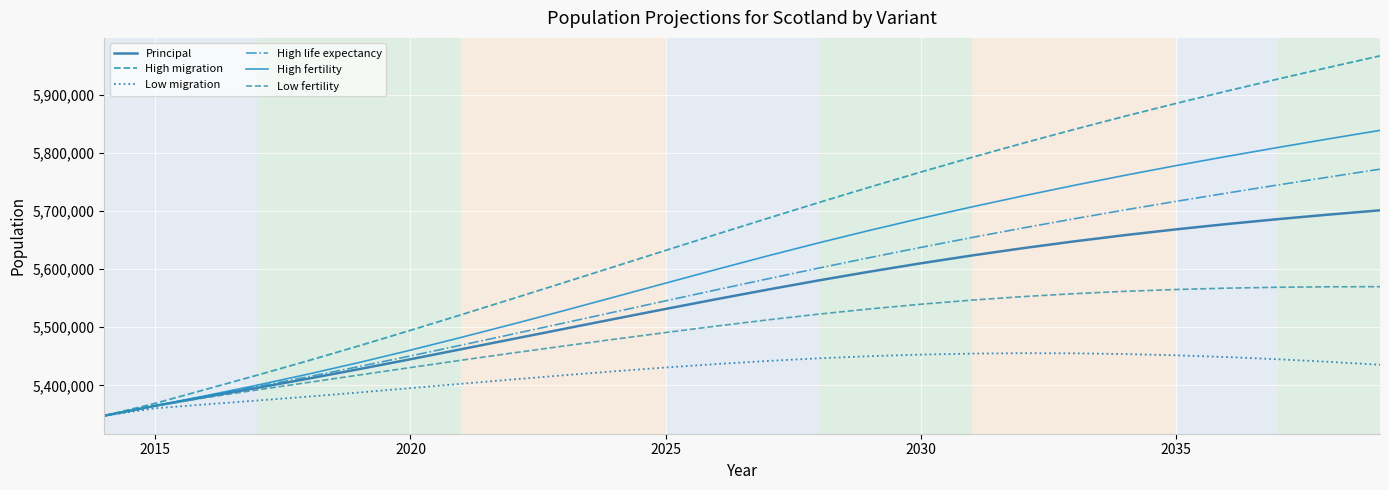

What is the difference between the maximum and minimum values in the High migration series?

619942